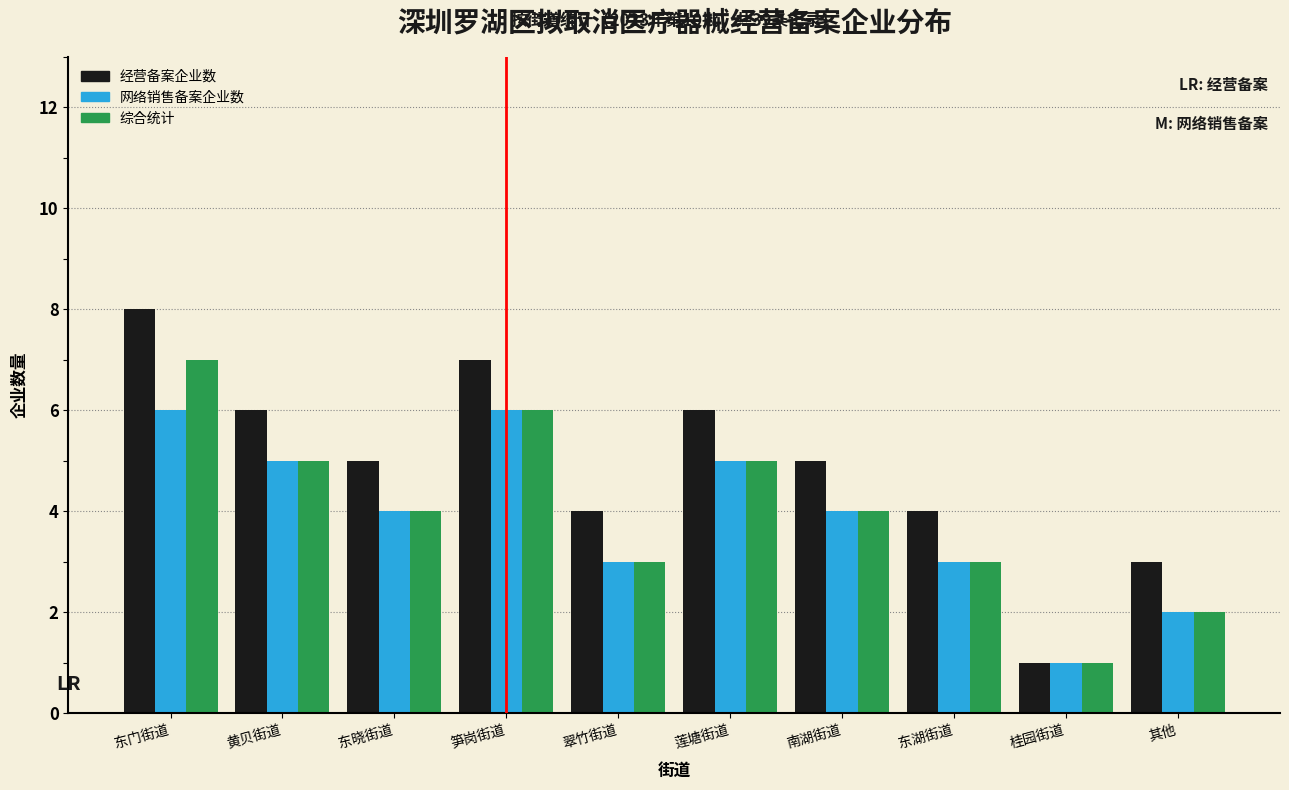

Reading left to right, transcribe all the data shown in this chart.

经营备案企业数: 8	6	5	7	4	6	5	4	1	3
网络销售备案企业数: 6	5	4	6	3	5	4	3	1	2
综合统计: 7	5	4	6	3	5	4	3	1	2